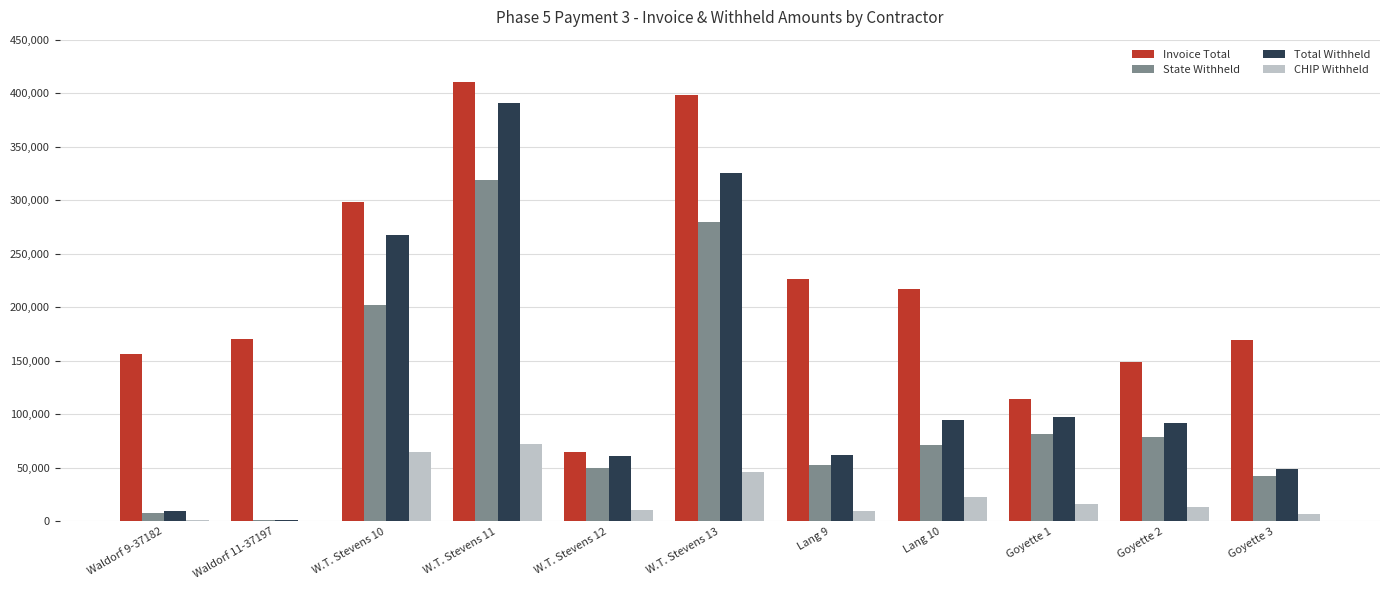

Which series has the largest total across all categories?

Invoice Total